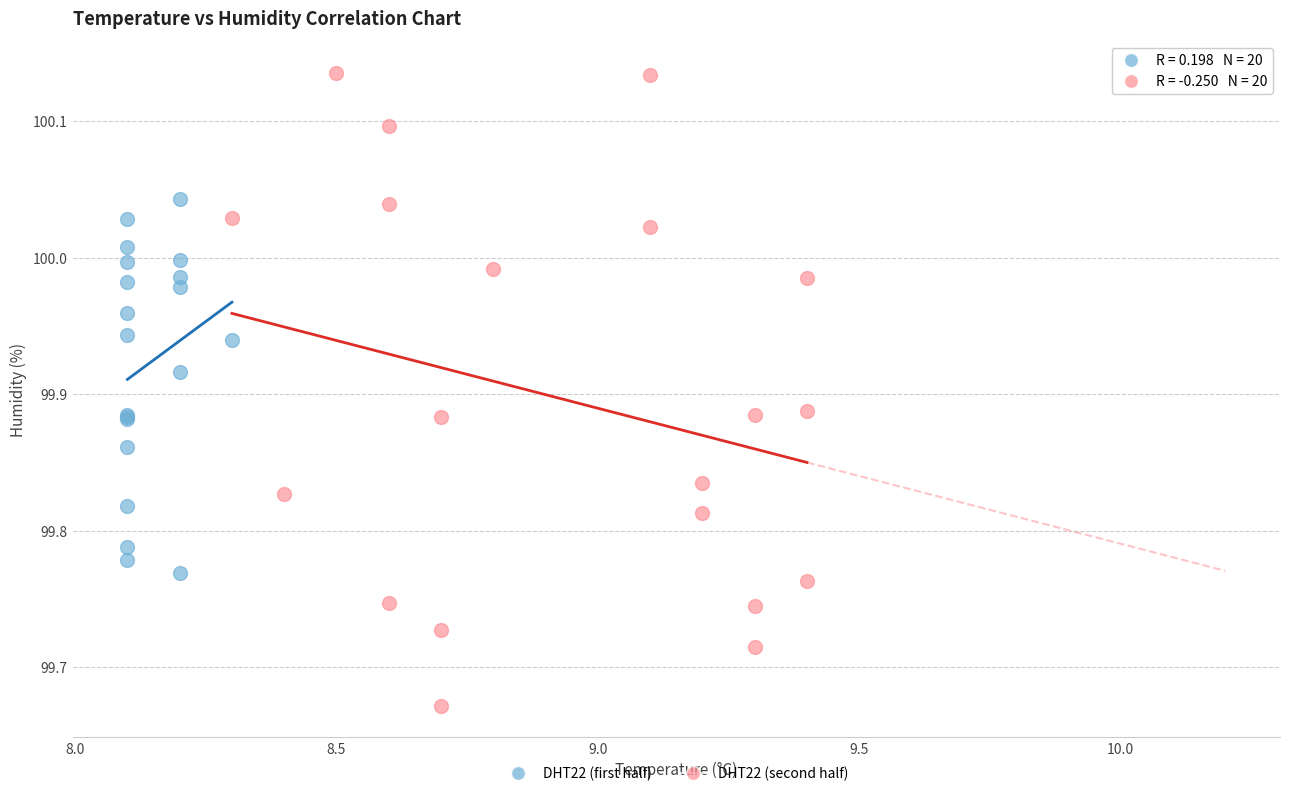

Which series has the largest Y range (max minus min)?

DHT22 (second half)